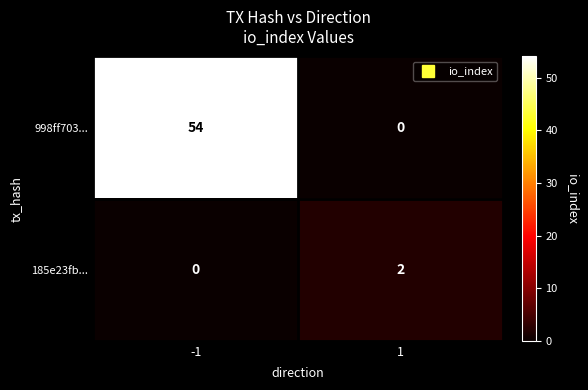

At which category does the chart reach its peak across all series?

-1